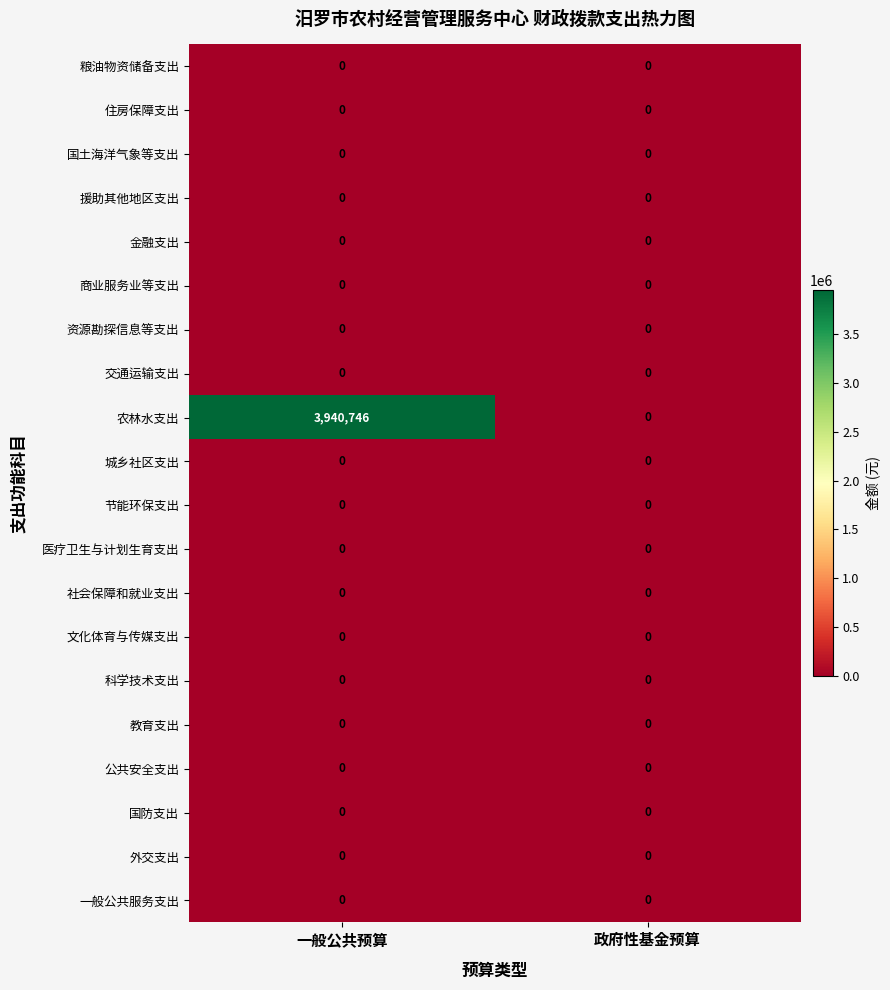

What is the difference between the highest and lowest values at 一般公共预算?

3940746